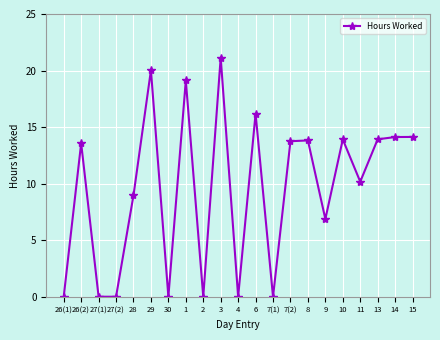

Which label corresponds to the largest value in the chart?

3